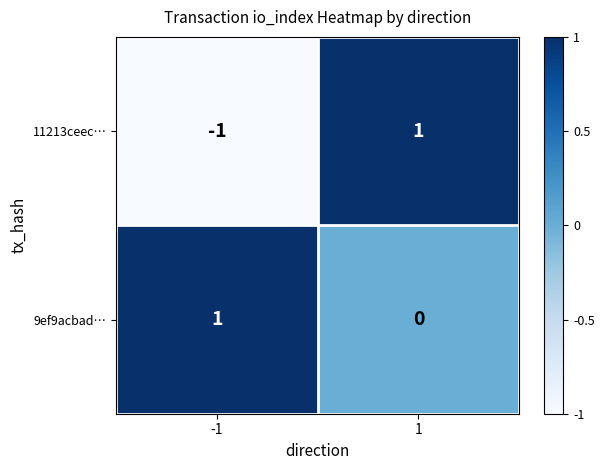

Is the value of 11213ceec… at 1 greater than the value of 9ef9acbad… at 1?

Yes